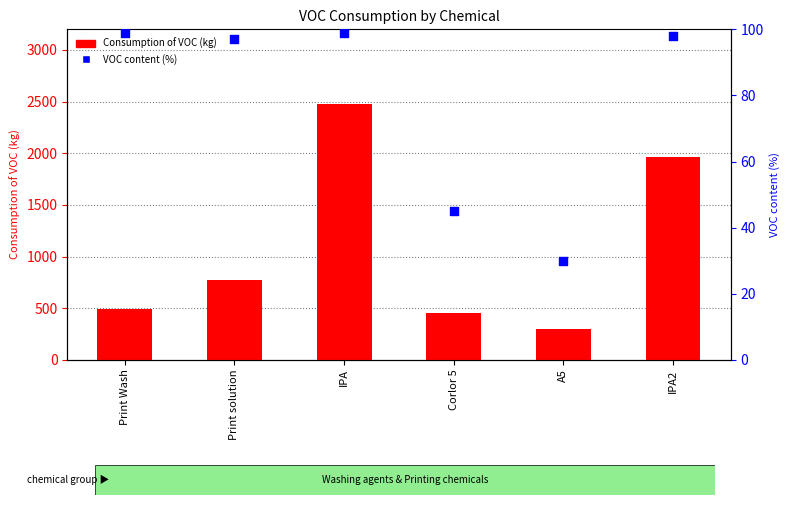

Which series has the largest total across all categories?

Consumption of VOC (kg)